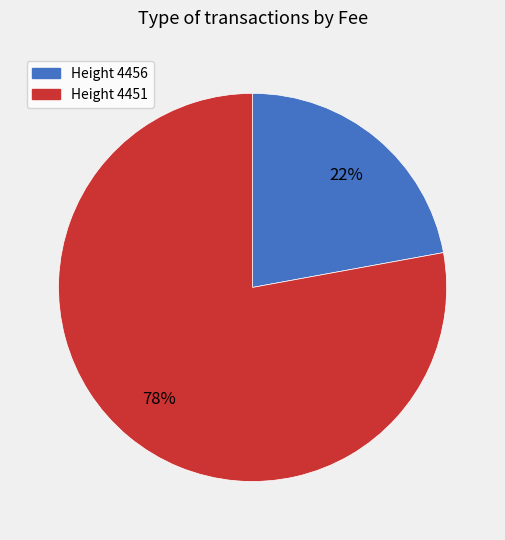

Count the number of slices in the pie.

2